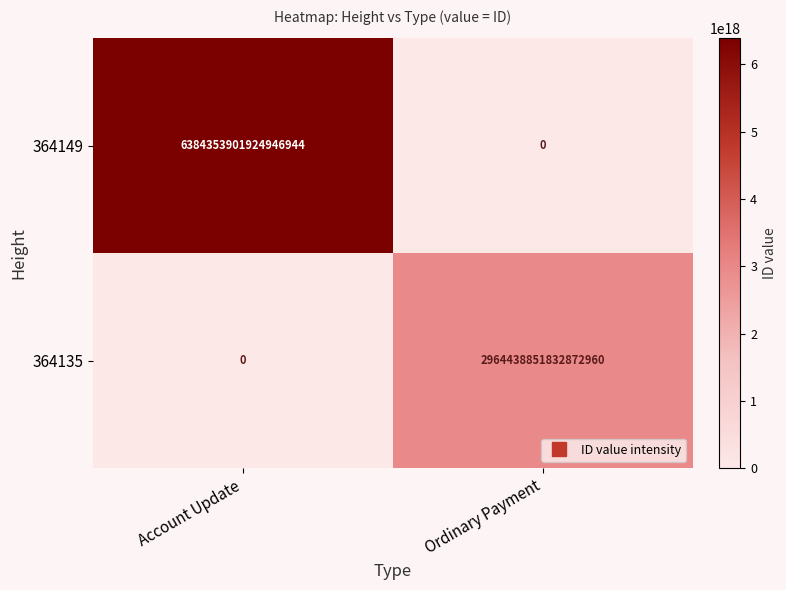

At which category does the chart reach its peak across all series?

Account Update